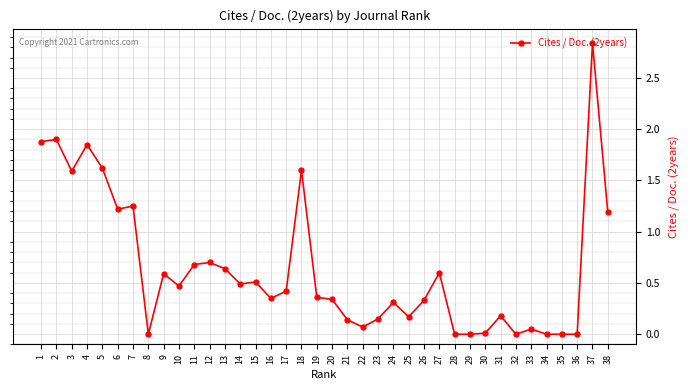

Is it true that the value at 10 is 0.7?

False